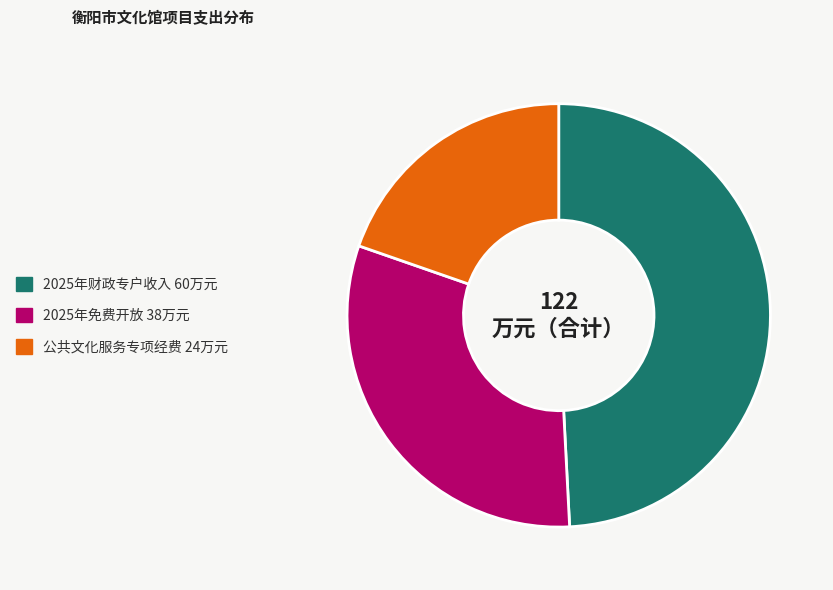

How many segments does this pie chart have?

3